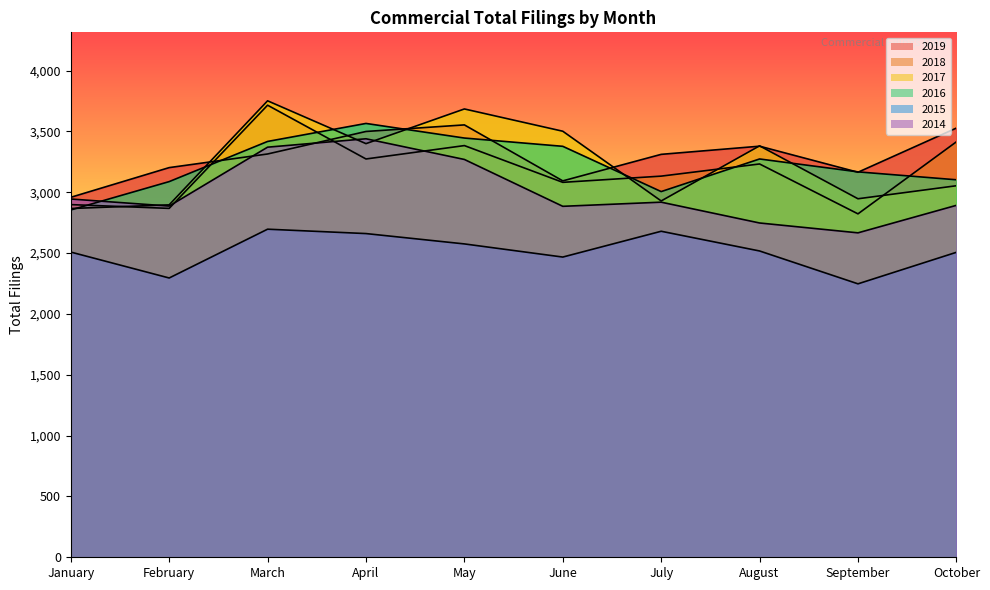

Where is 2018 nearest to the value 3268?

April